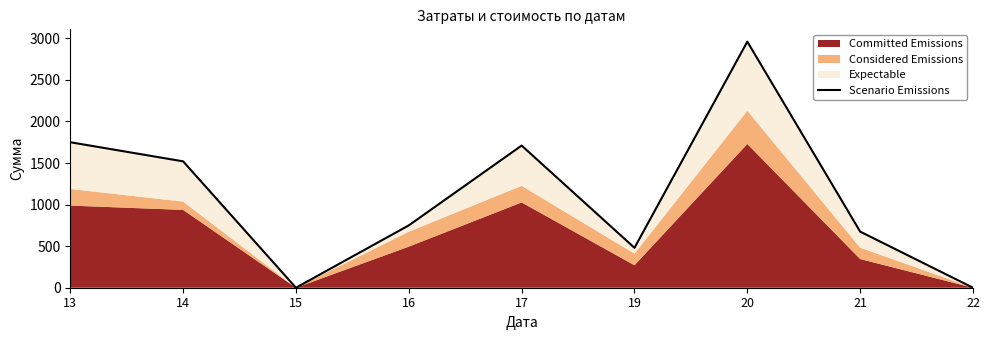

Reading left to right, list all the values displayed in this chart.

13=1750	14=1520	15=0	16=750	17=1710	19=480	20=2960	21=675	22=0